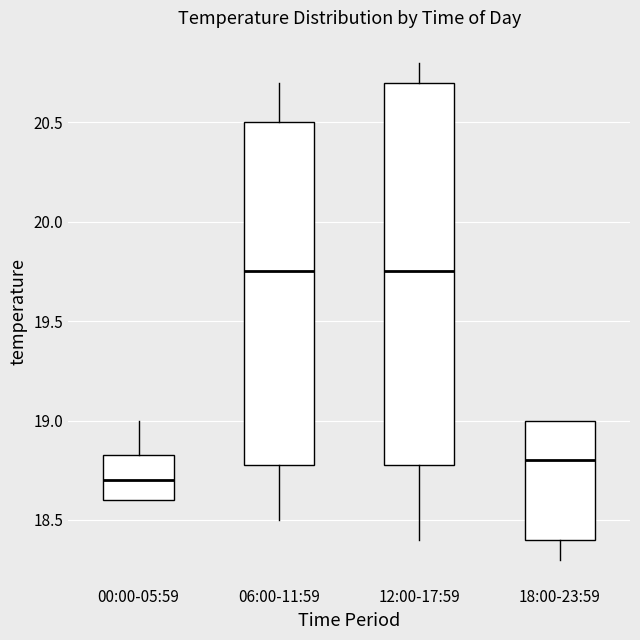

Reading left to right, transcribe this box plot: for each box, give where its median line is, the range the box spans, and where its two whiskers end, as read against the y-axis. The values are not printed on the chart, so give them approximately, as read against the axis.

00:00-05:59: median 18.70, box 18.60 to 18.85, whiskers 18.60 to 19.00
06:00-11:59: median 19.75, box 18.80 to 20.50, whiskers 18.50 to 20.70
12:00-17:59: median 19.75, box 18.80 to 20.70, whiskers 18.40 to 20.80
18:00-23:59: median 18.80, box 18.40 to 19.00, whiskers 18.30 to 19.00